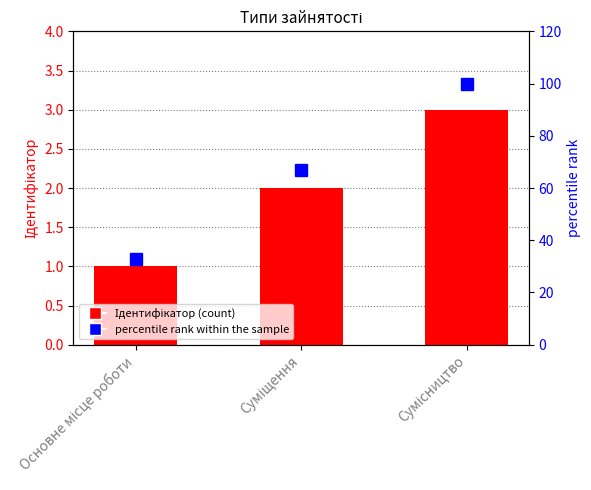

What is the maximum value for percentile rank within the sample?

100